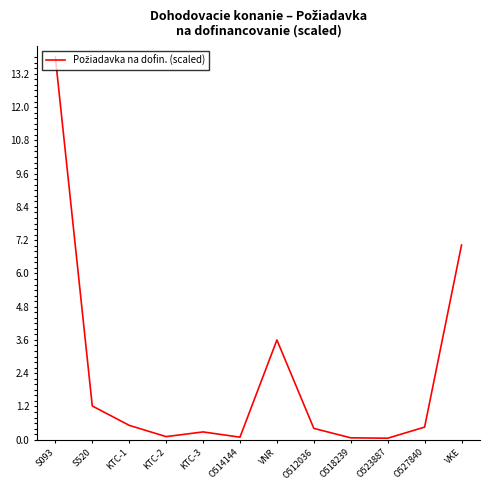

What value does the data have at O512036?

0.4